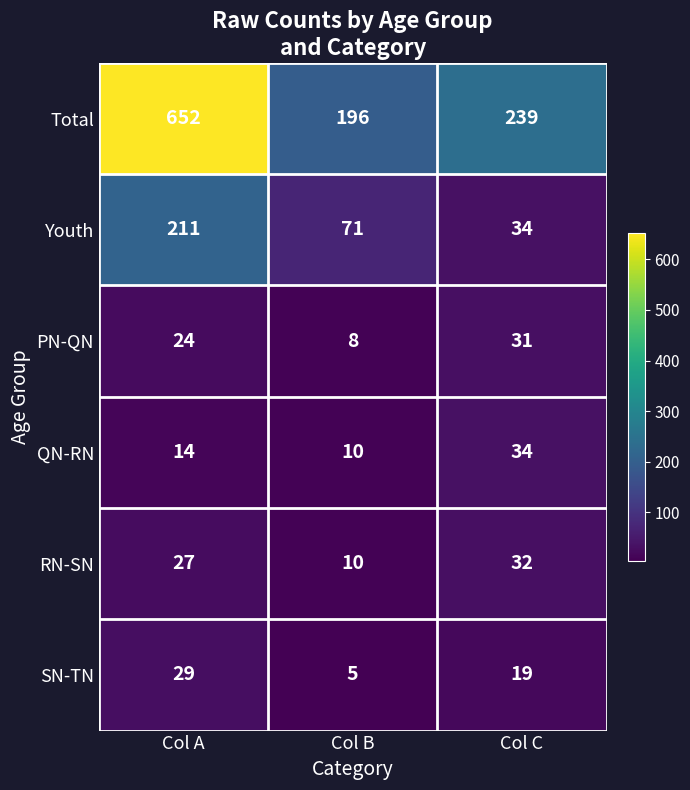

Reading right to left, list all the values displayed in this chart.

Total: 239	196	652
Youth: 34	71	211
PN-QN: 31	8	24
QN-RN: 34	10	14
RN-SN: 32	10	27
SN-TN: 19	5	29